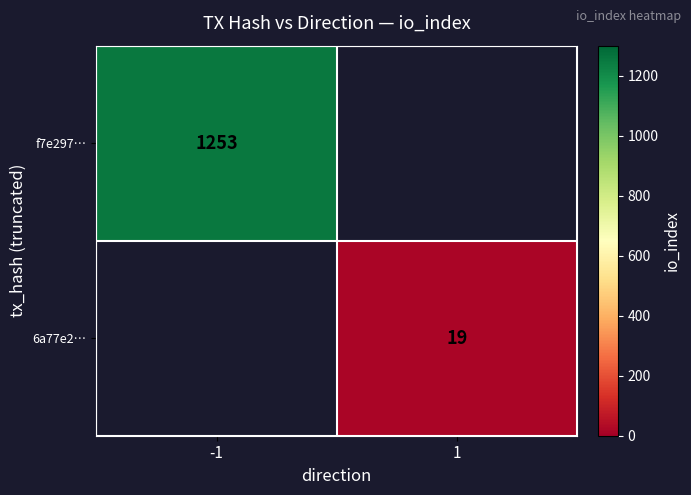

The value of 6a77e2… at 1 is 19. True or false?

True